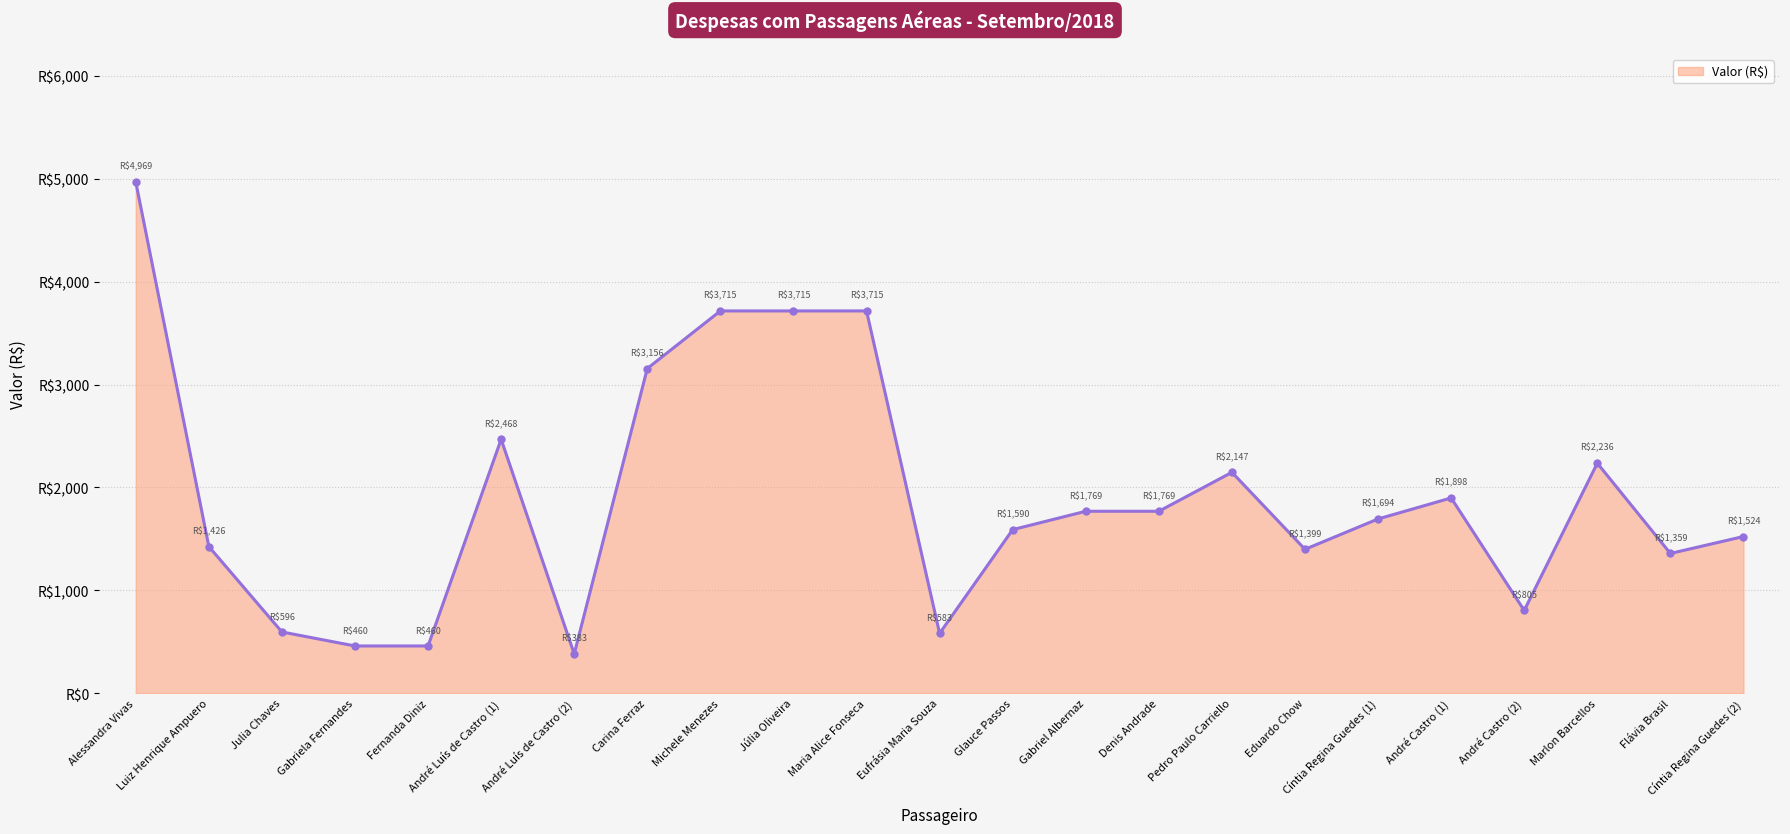

Is this an area chart (filled region under the line)?

Yes